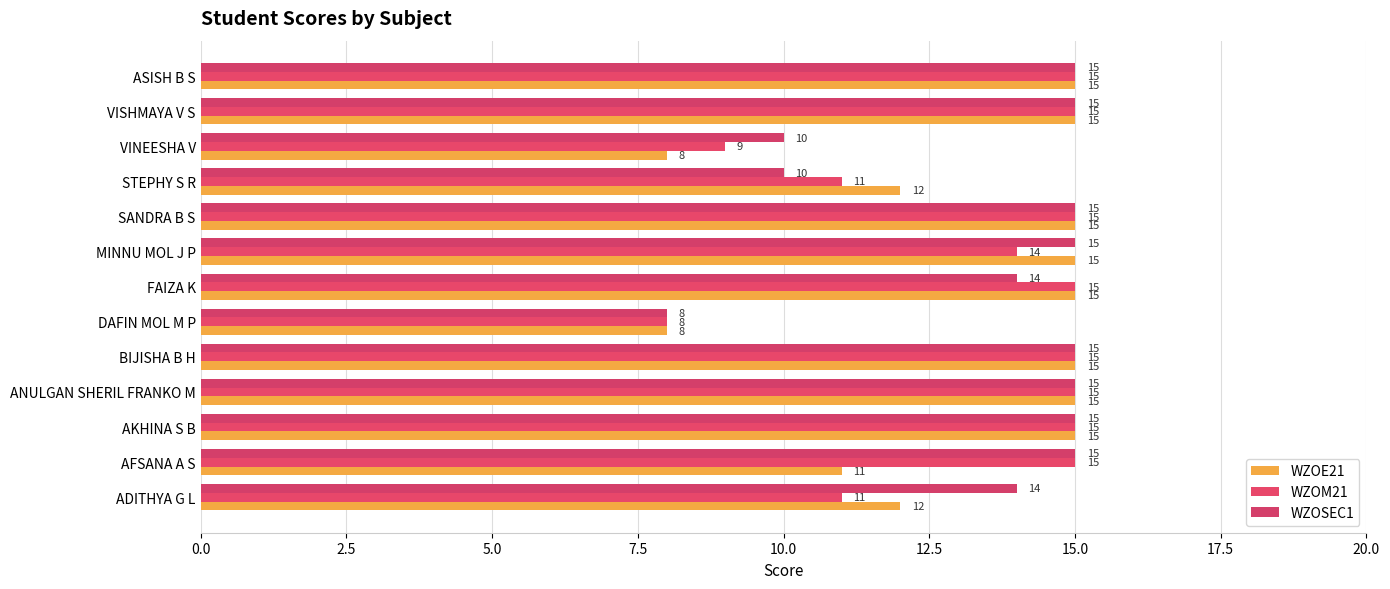

Reading left to right, list all the values displayed in this chart.

WZOE21: 12	11	15	15	15	8	15	15	15	12	8	15	15
WZOM21: 11	15	15	15	15	8	15	14	15	11	9	15	15
WZOSEC1: 14	15	15	15	15	8	14	15	15	10	10	15	15